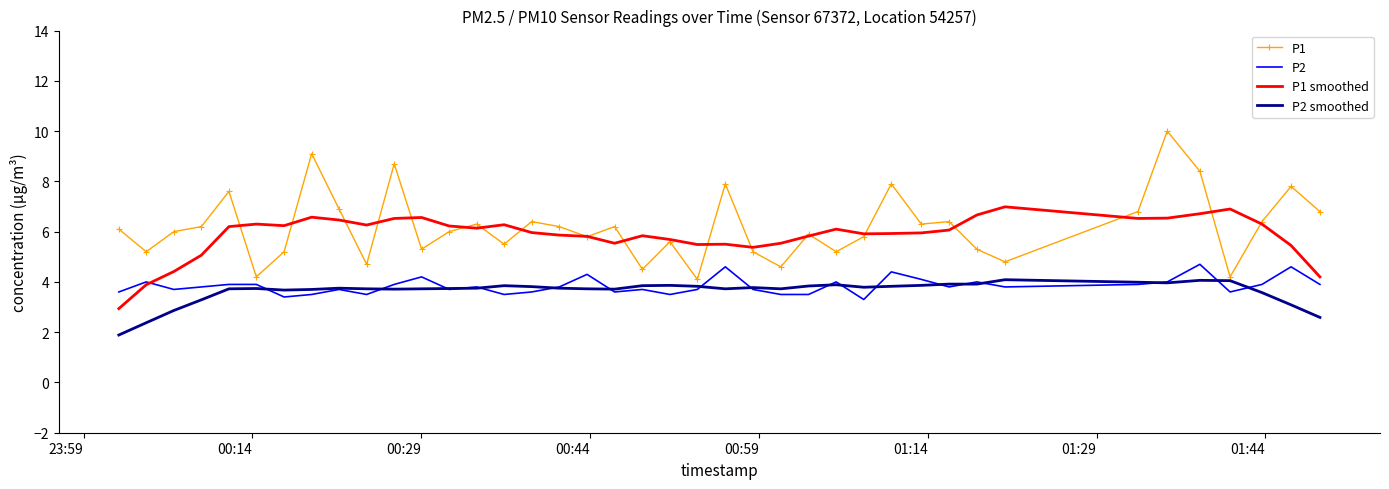

How many categories are shown in the chart?

40